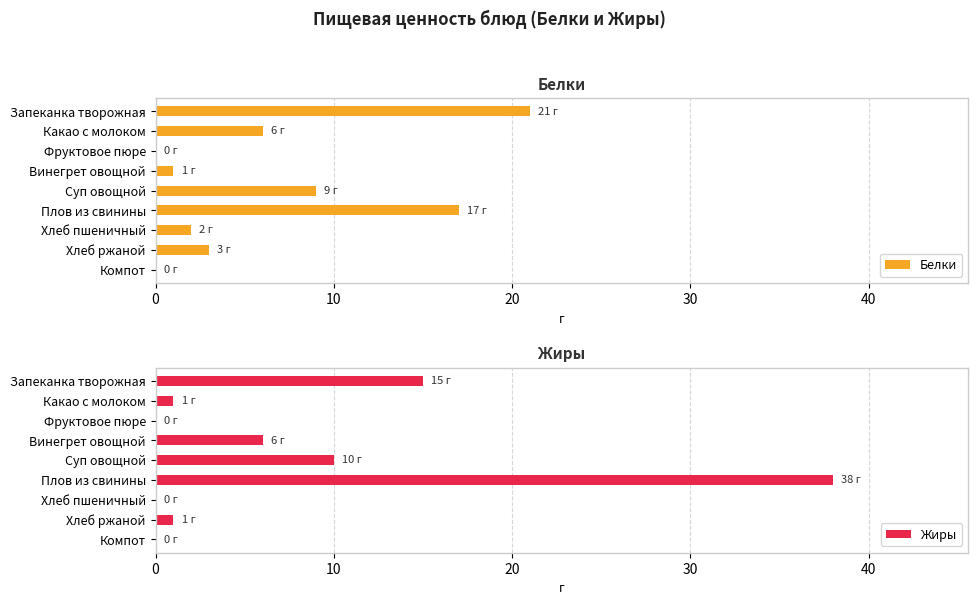

At how many categories does at least one series exceed 13?

2